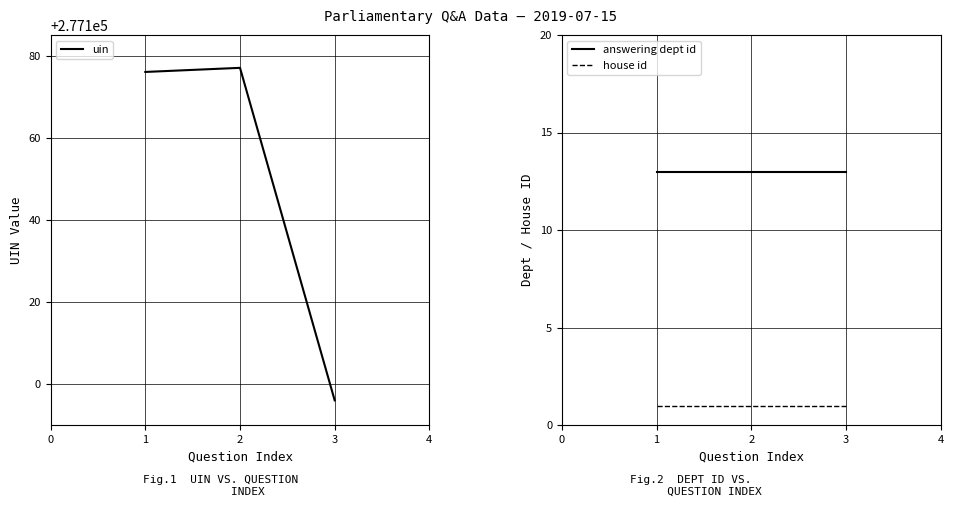

At which label does uin reach its minimum?

3